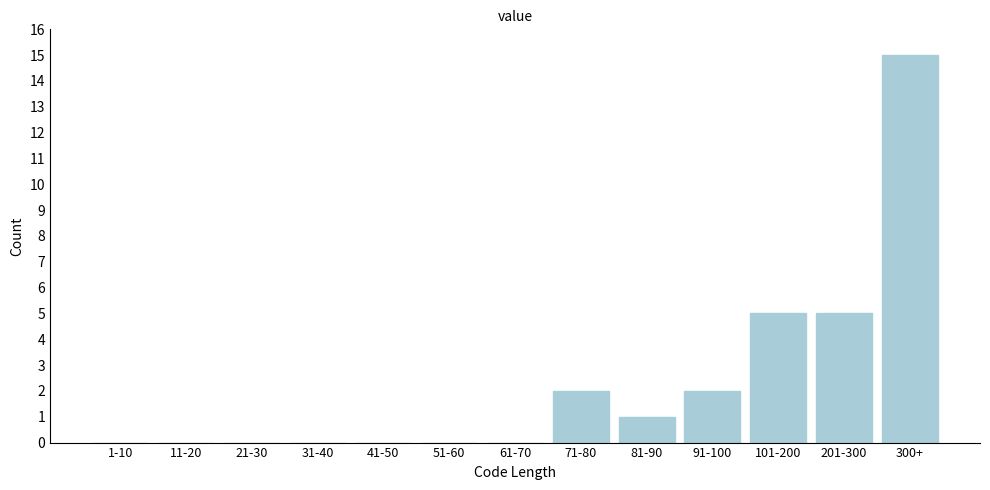

Reading left to right, extract all data points from this chart.

1-10=0	11-20=0	21-30=0	31-40=0	41-50=0	51-60=0	61-70=0	71-80=2	81-90=1	91-100=2	101-200=5	201-300=5	300+=15